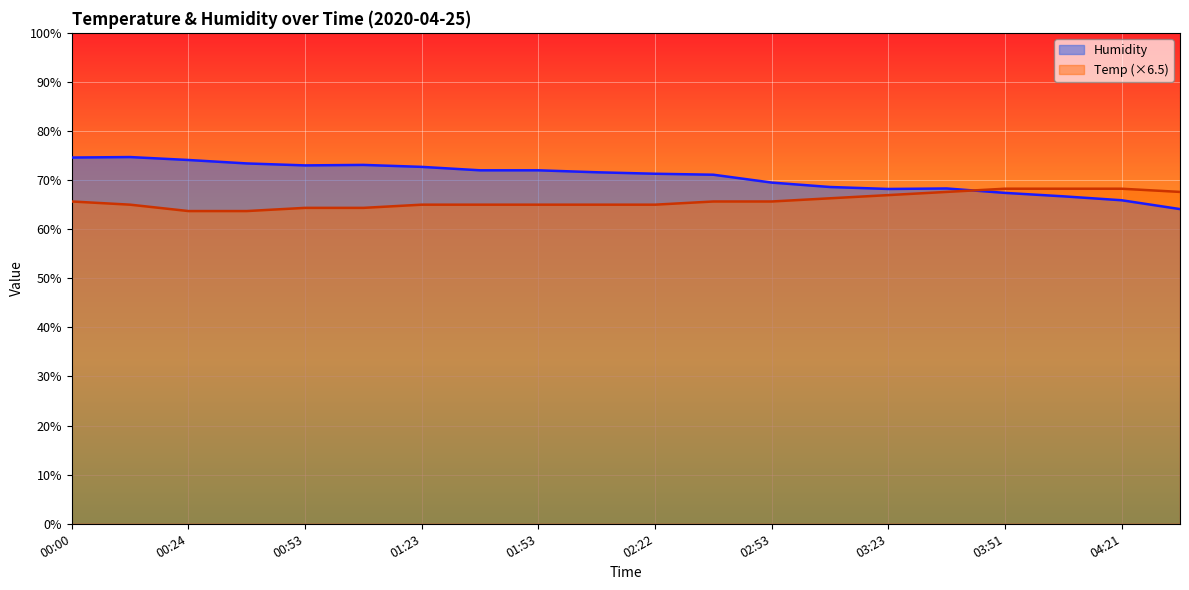

How many interior local valleys does the Humidity series have?

2